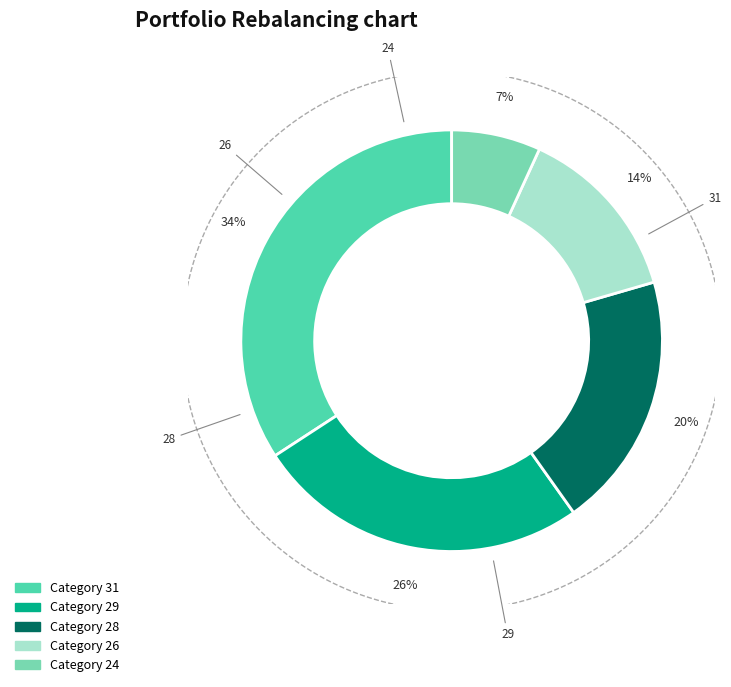

Which category has the biggest portion of the pie?

31